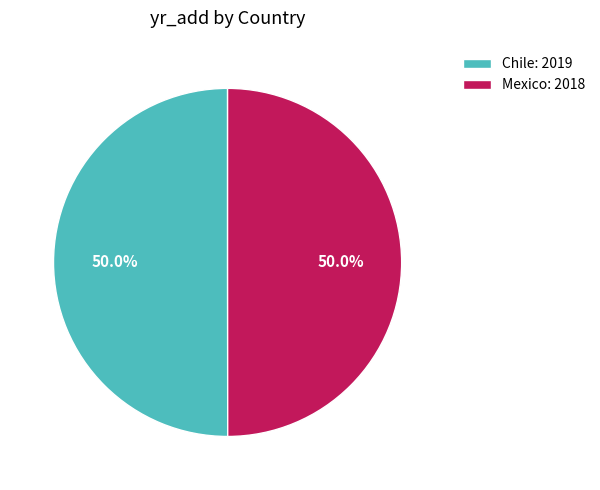

Approximately how many times larger is the value at Mexico: 2018 compared to Chile: 2019?

1.0